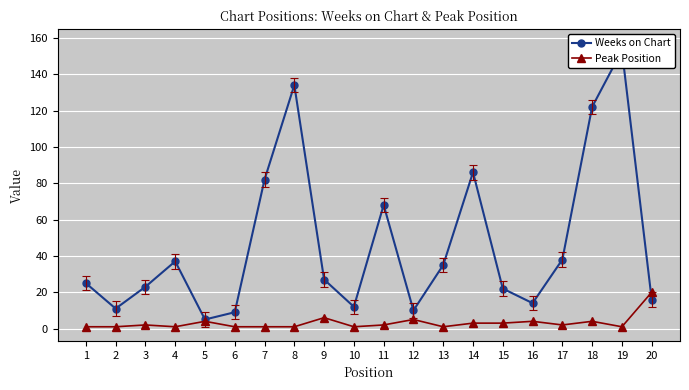

The value of Weeks on Chart at 6 is 9. True or false?

True